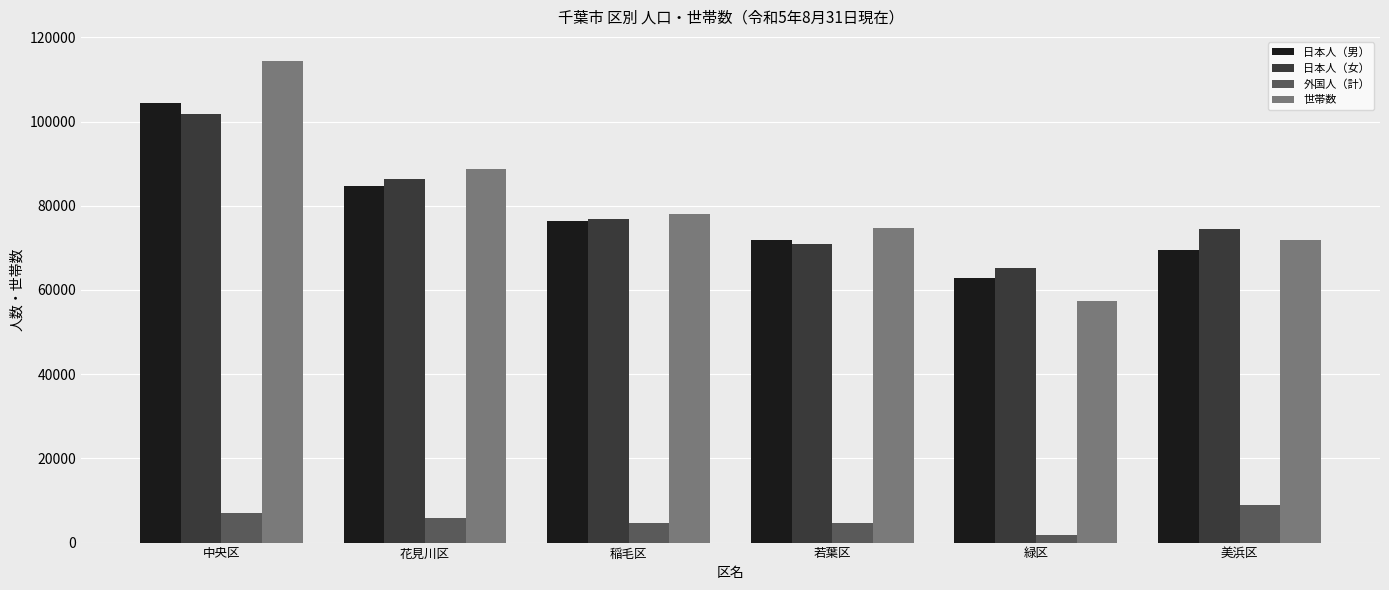

What is the greatest value displayed?

114397